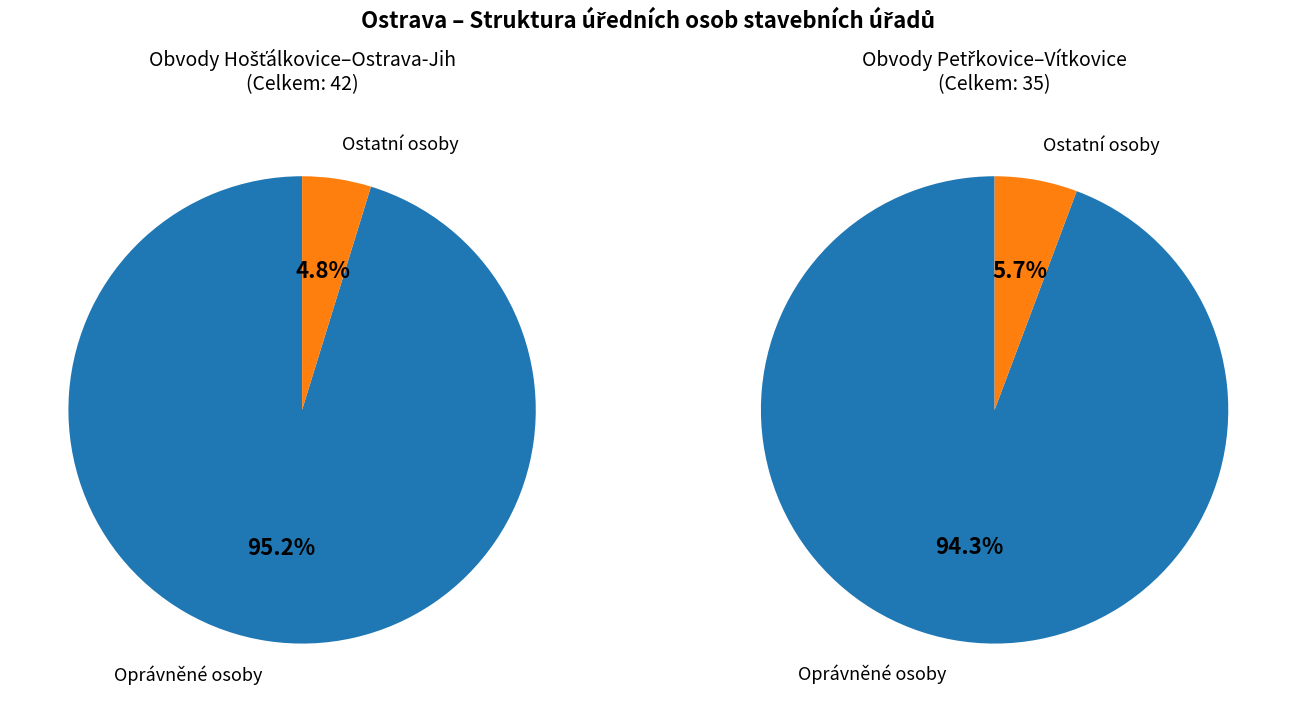

True or false: Hošťálkovice accounts for 7% of the total.

False